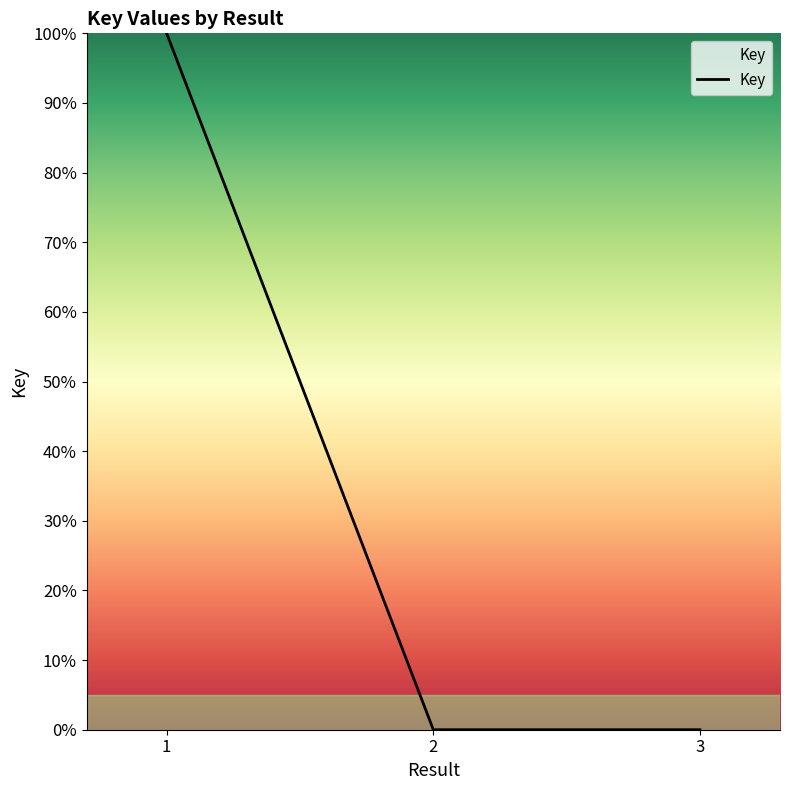

How many categories are shown in the chart?

3